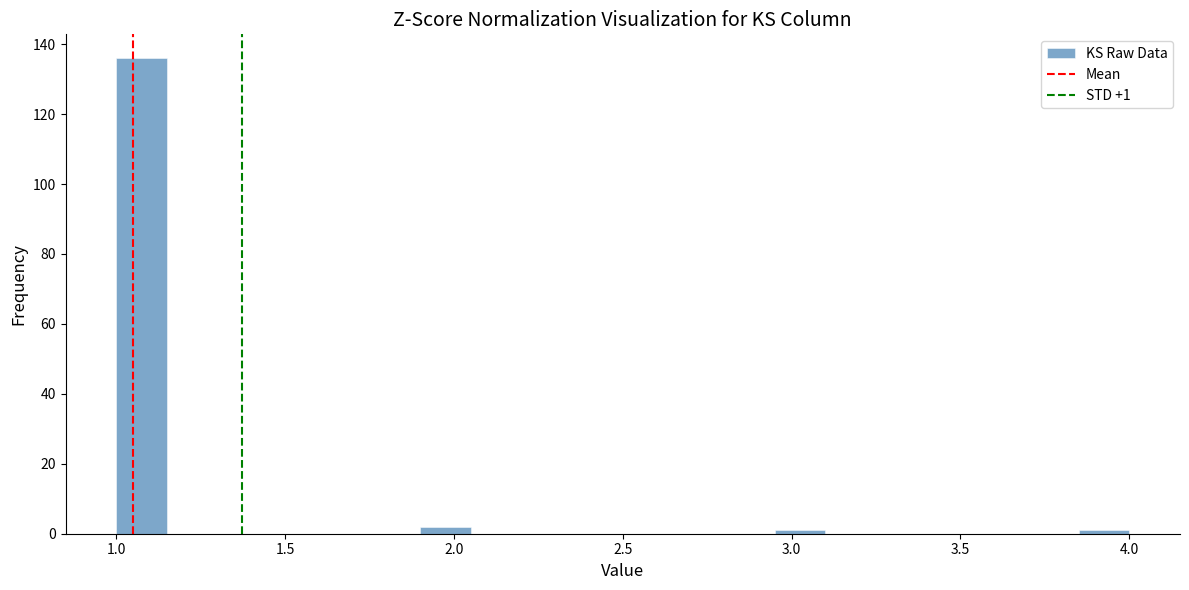

Read against the x-axis, roughly where is the centre of the tallest bar?

1.10